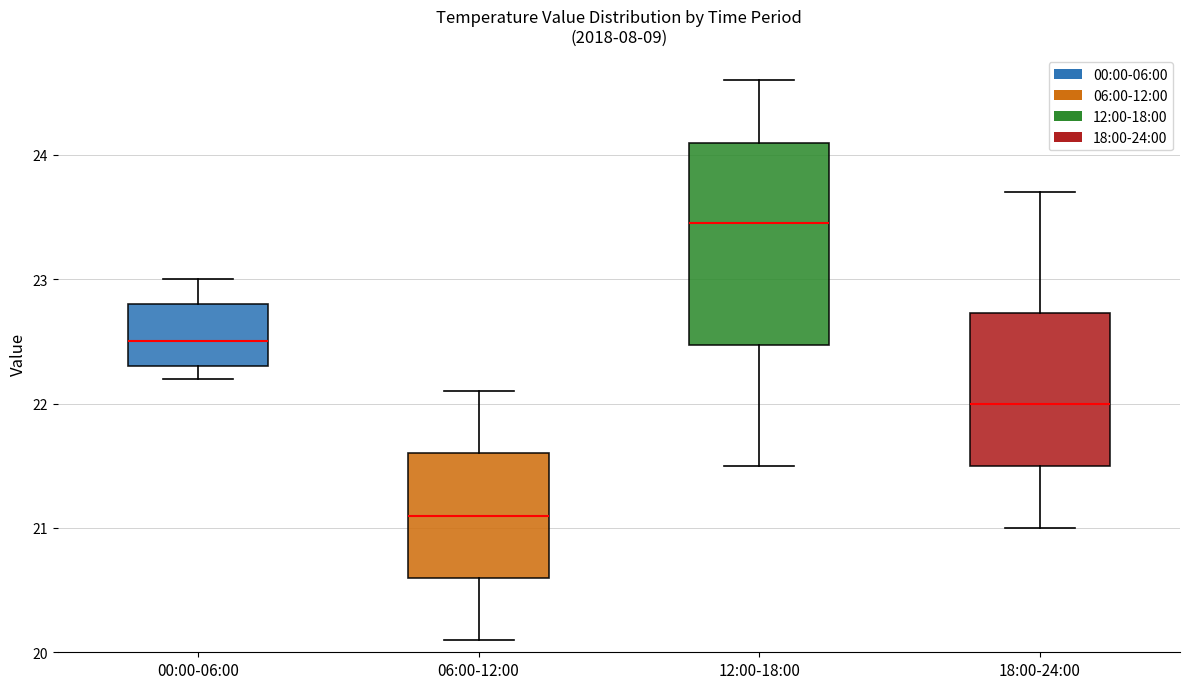

Which box has the highest median line?

12:00-18:00